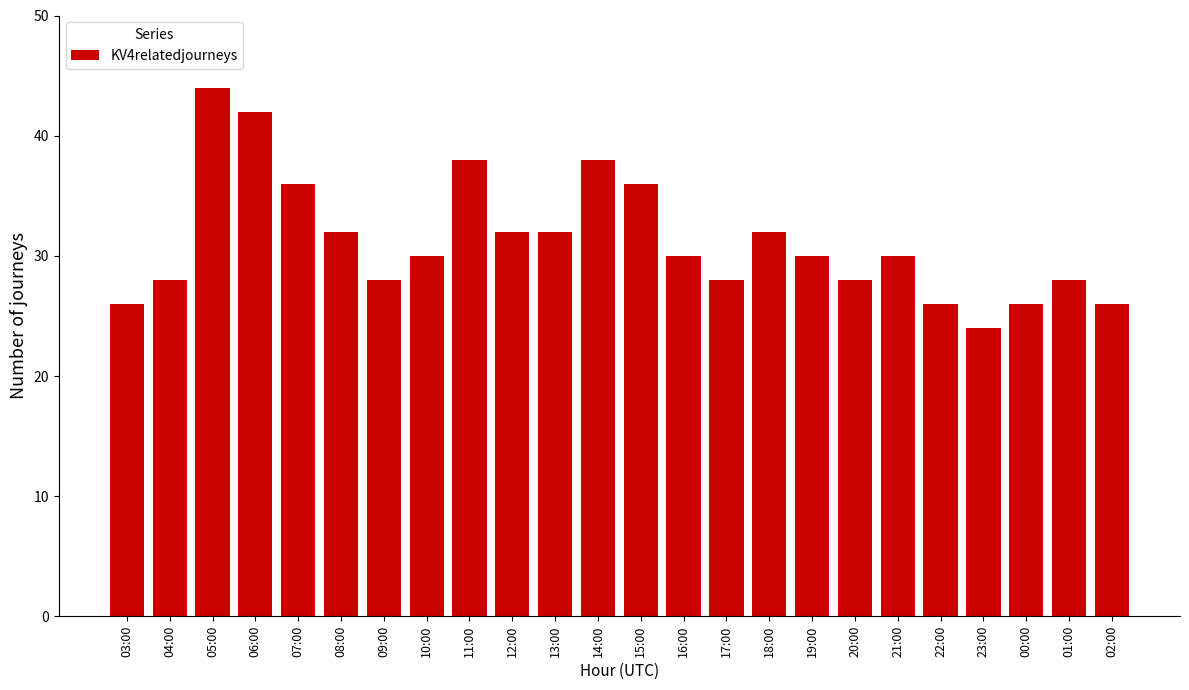

Between 12:00 and 16:00, which is larger?

12:00